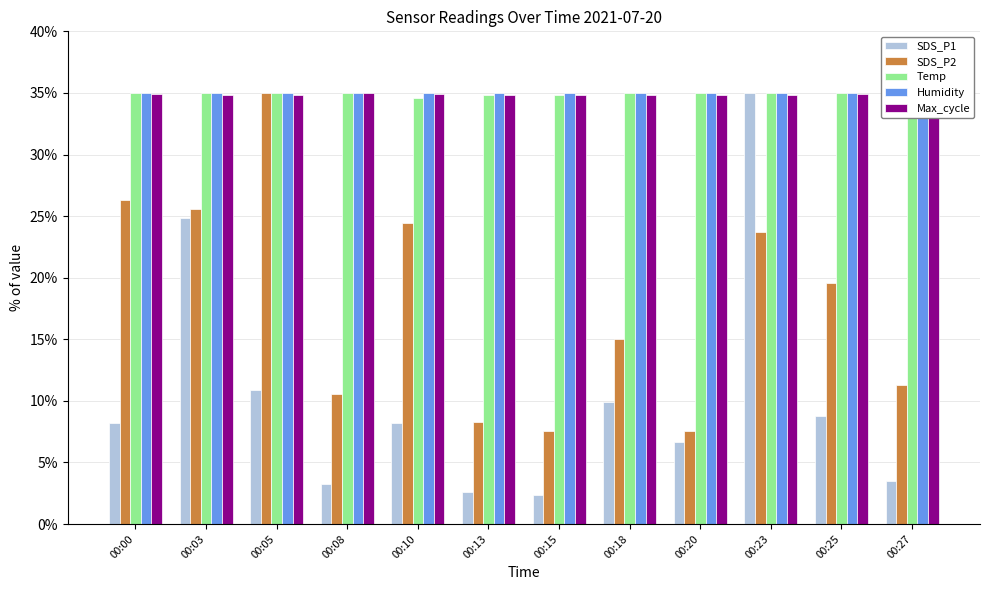

What is the maximum value shown in the chart?

35.0